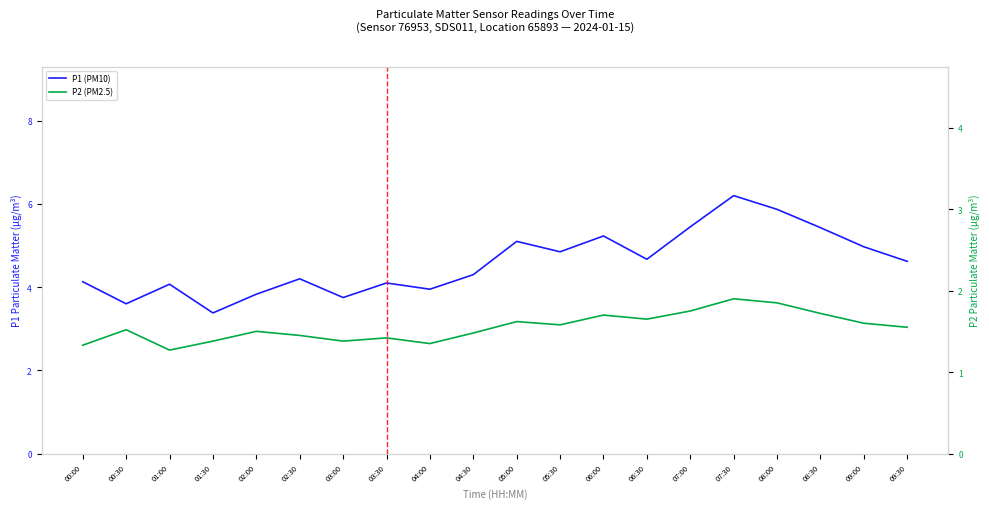

What is the total value across all series at 05:00?

6.7